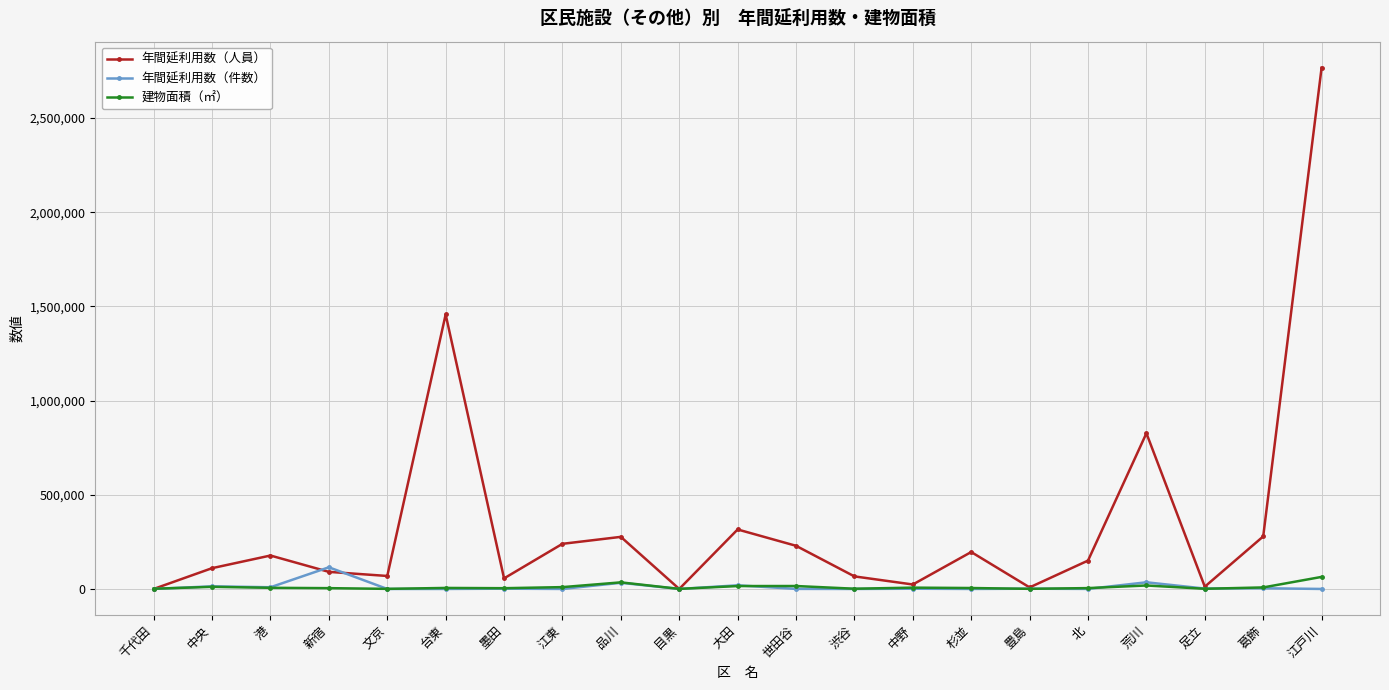

Between 江東 and 北, which series saw the biggest shift?

年間延利用数（人員）